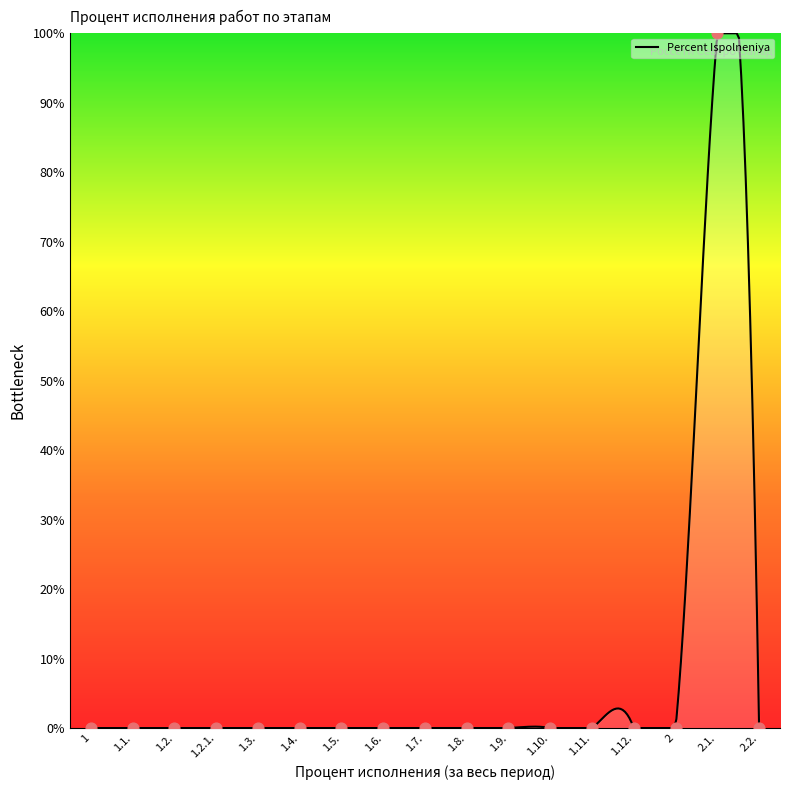

Between 1.11. and 1.9., which is larger?

1.11.